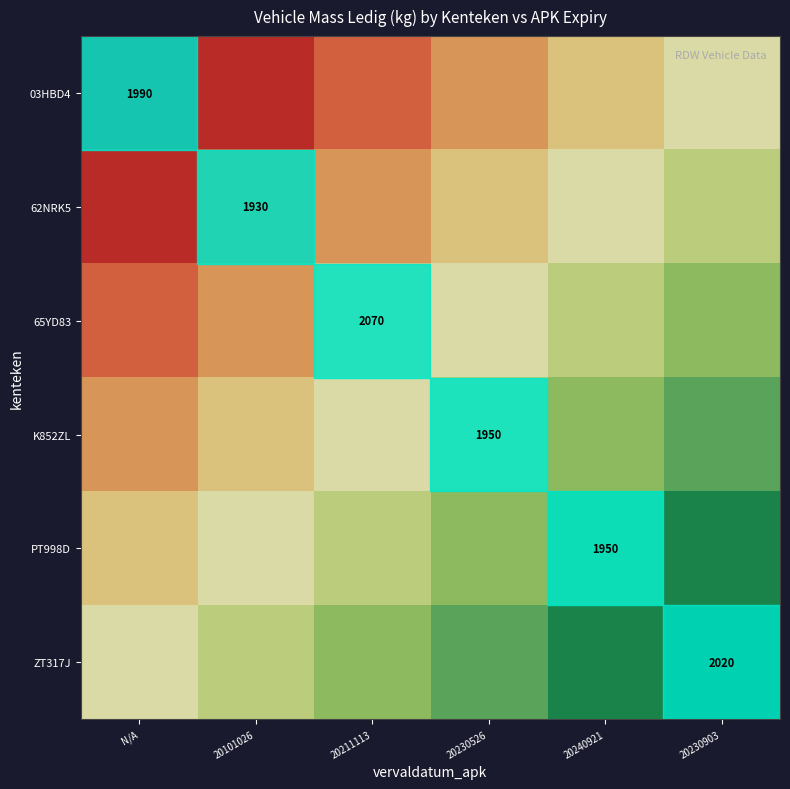

The value of 62NRK5 at 20101026 is 1930.0. True or false?

True